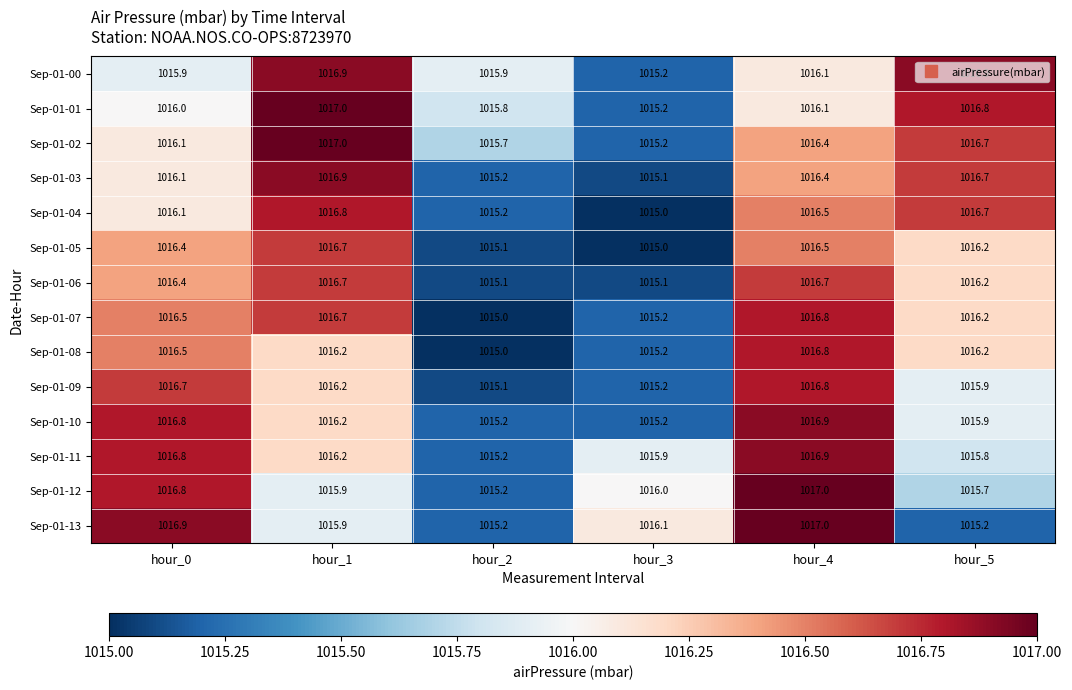

What is the difference between the maximum and minimum values in the Sep-01-09 series?

1.7